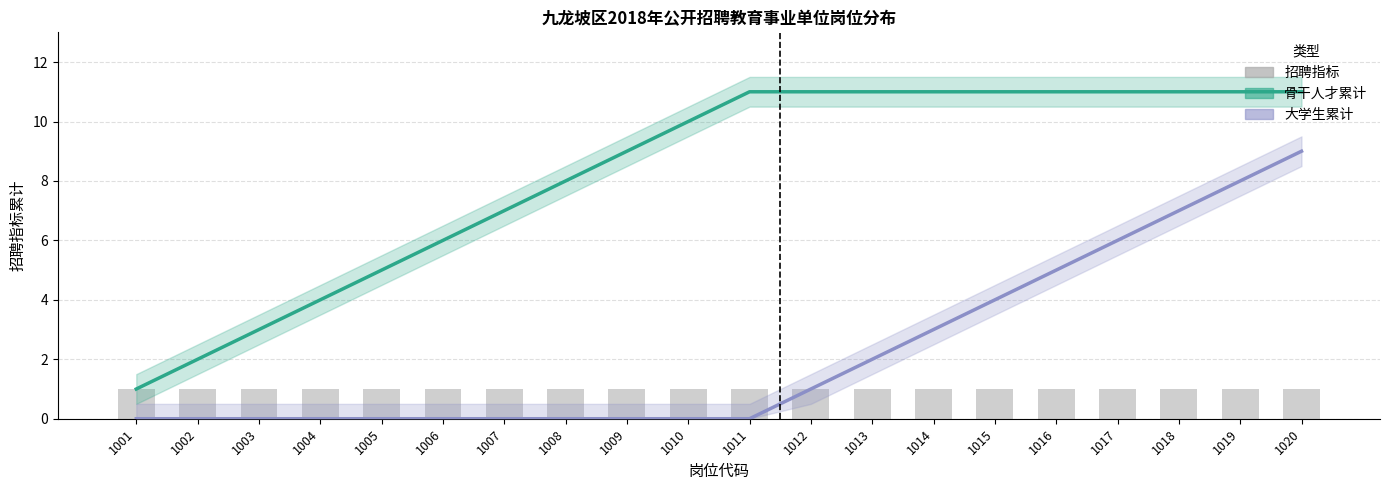

Reading left to right, transcribe all the data shown in this chart.

骨干人才累计: 1	2	3	4	5	6	7	8	9	10	11	11	11	11	11	11	11	11	11	11
大学生累计: 0	0	0	0	0	0	0	0	0	0	0	1	2	3	4	5	6	7	8	9
招聘指标: 1	1	1	1	1	1	1	1	1	1	1	1	1	1	1	1	1	1	1	1